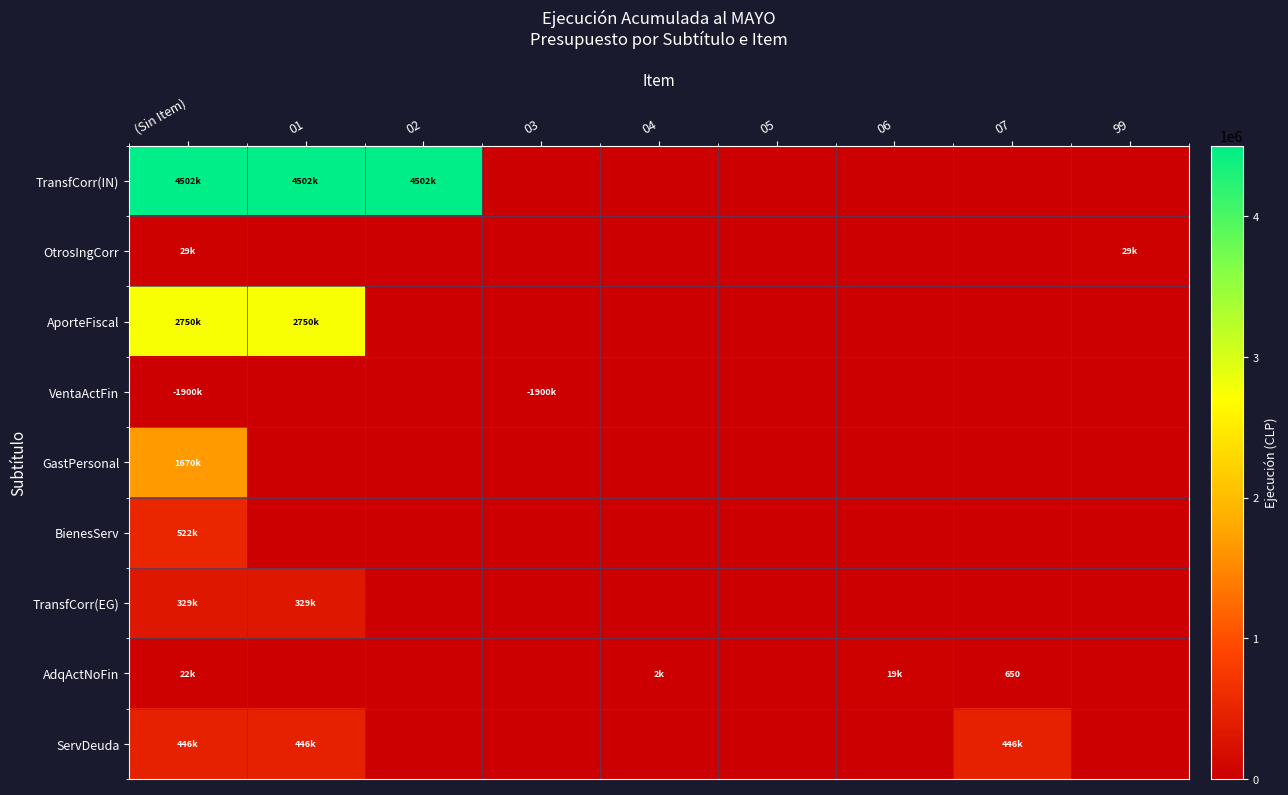

True or false: AporteFiscal has a value of 1204113 at 99.

False